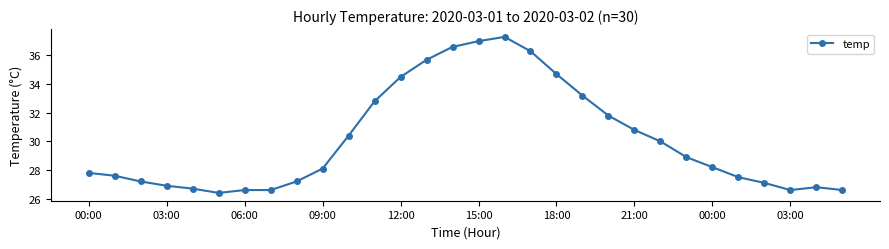

What is the value of the 23rd point from the left?

30.0